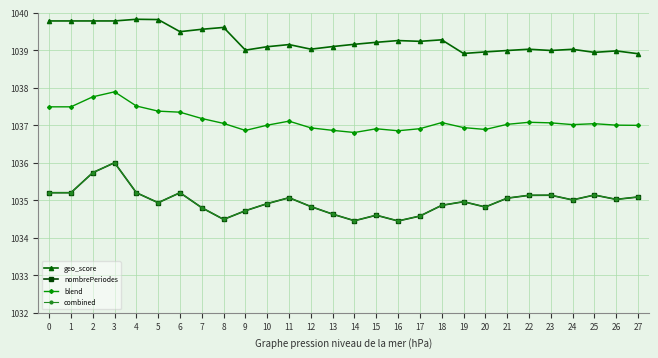

What is the minimum value for geo_score?

1038.9